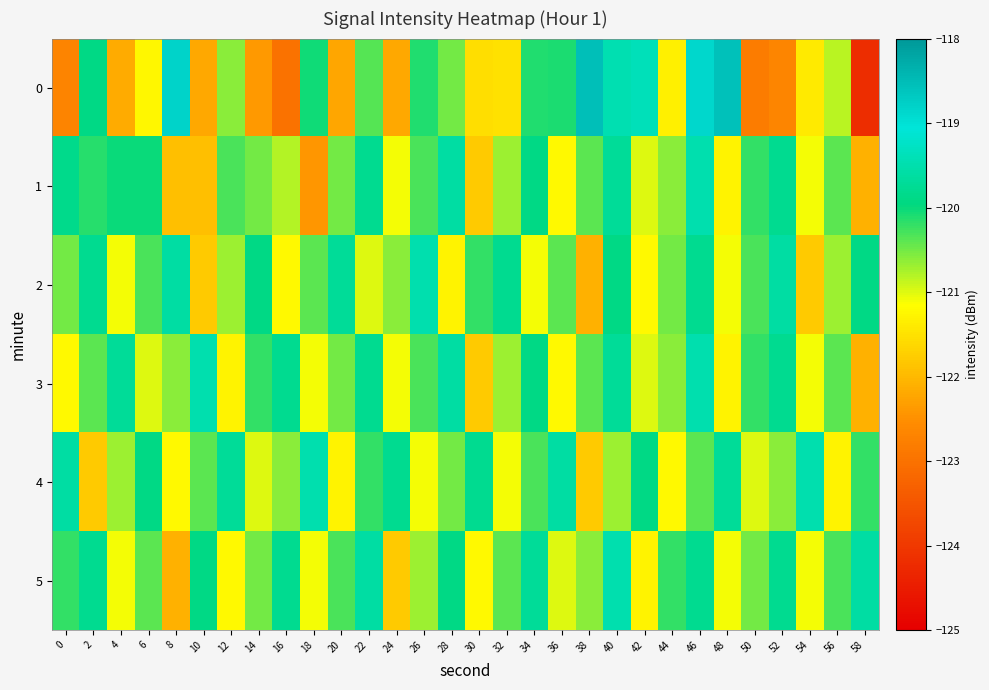

At 46, list the series in order from largest to smallest.

0, 1, 3, 2, 5, 4